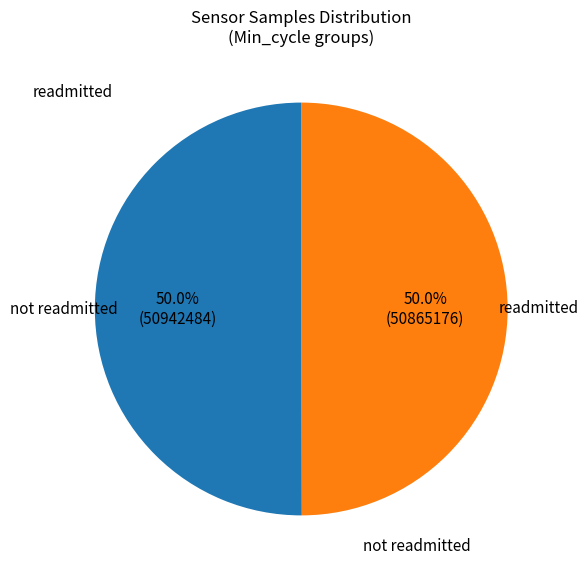

What percentage is NOT represented by not readmitted?

50.0%